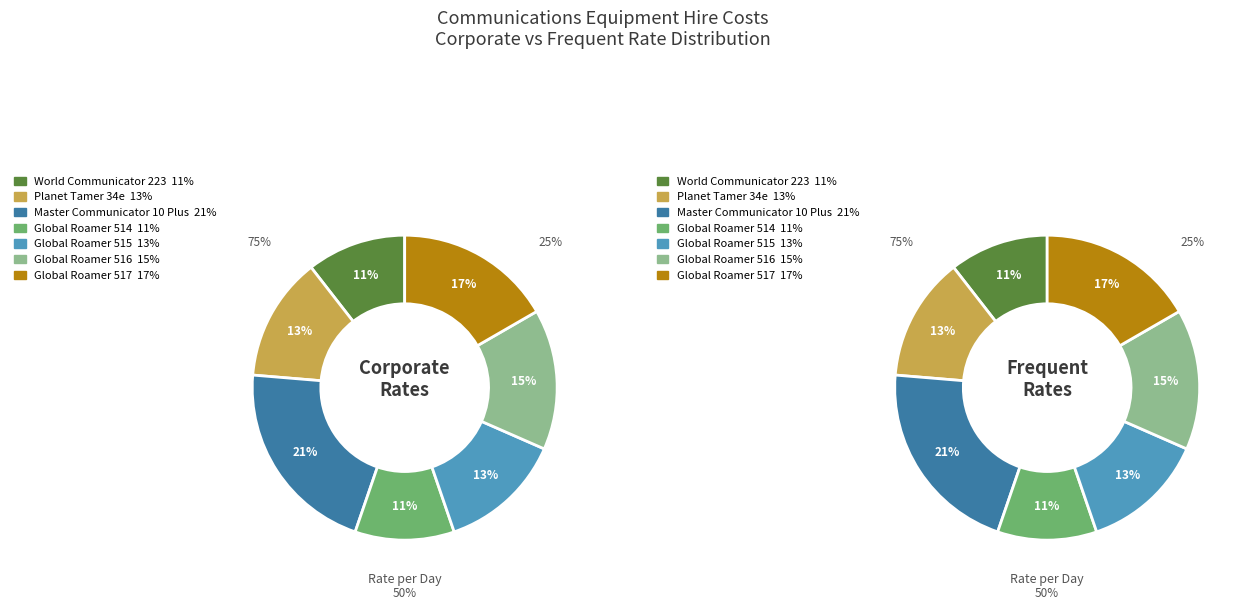

Which category has the biggest portion of the pie?

Master Communicator 10 Plus